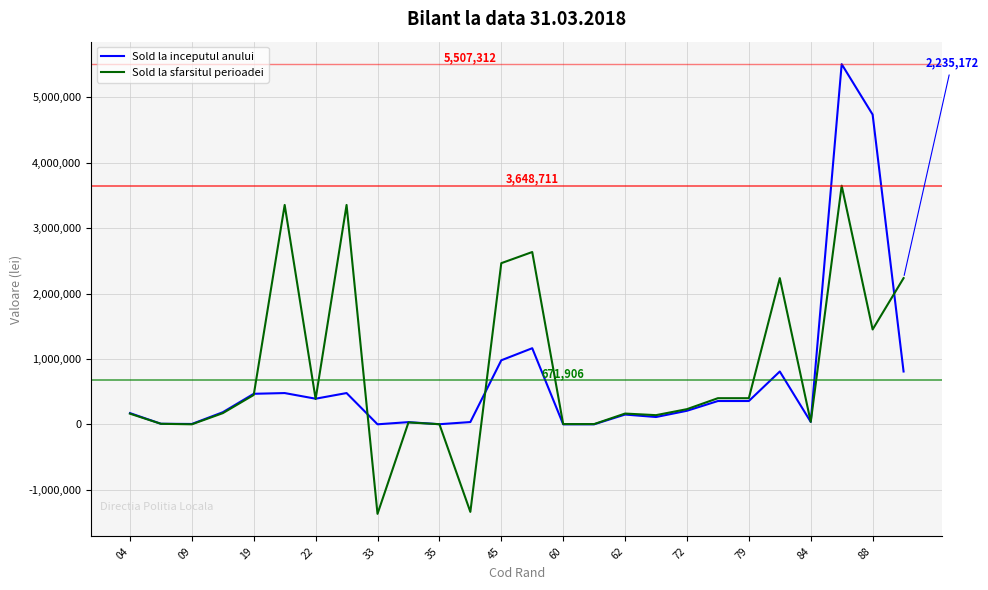

What is the maximum value for Sold la inceputul anului?

5507312